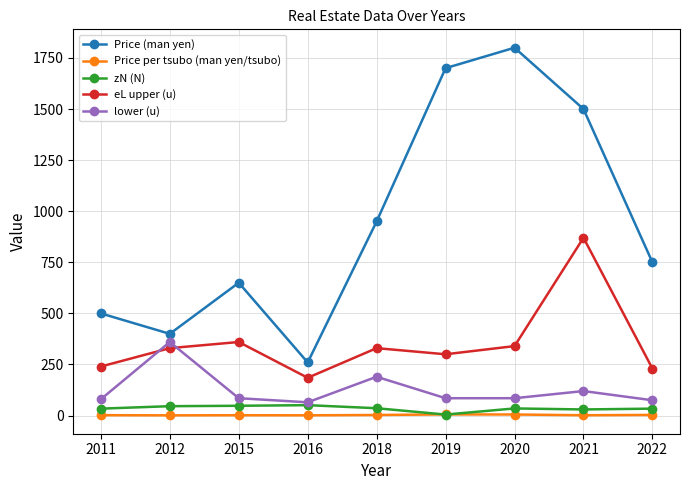

The eL upper (u) series shows 330.0 at 2018. True or false?

True